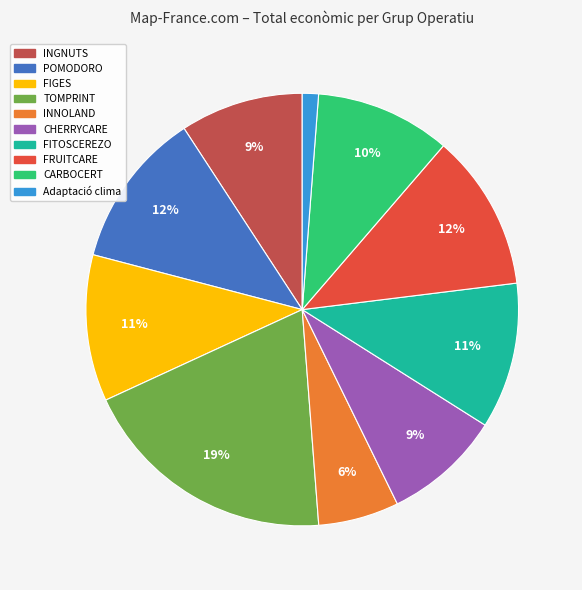

To the nearest percent, what is the average slice percentage?

10%